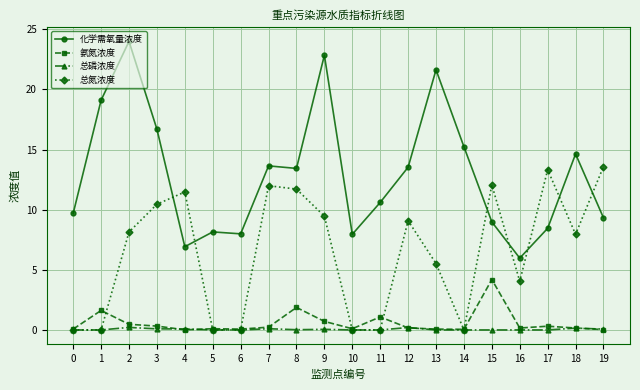

What is the value of the 总磷浓度 point at the 5th from the left?

0.1